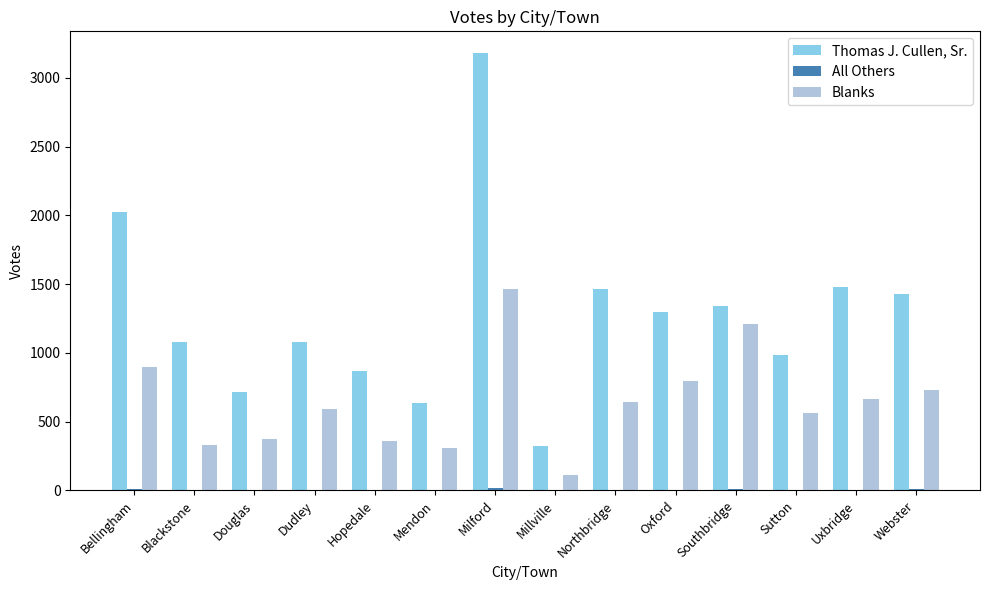

Which series changed the most between Blackstone and Webster?

Blanks